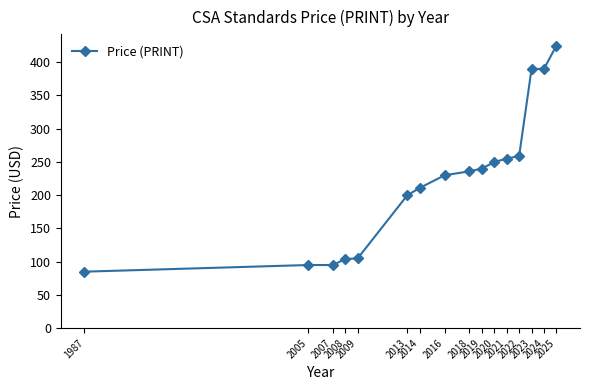

How many data points does each series have?

16